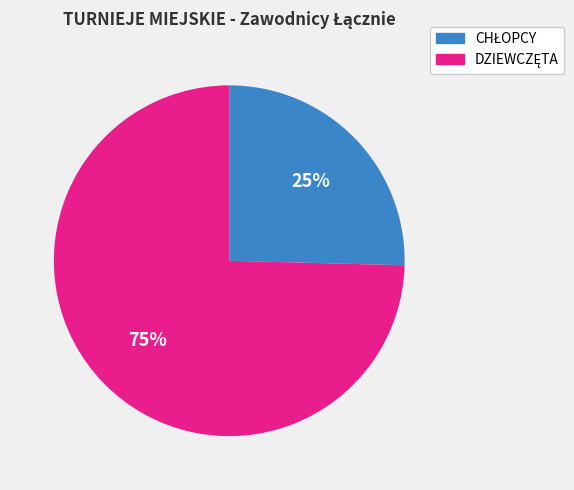

To the nearest percent, what is the average slice percentage?

50%